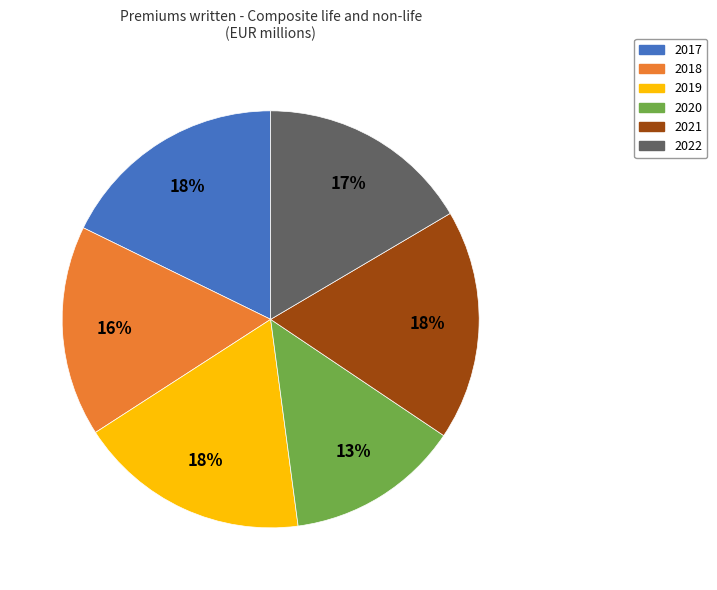

To the nearest percent, what is the average slice percentage?

17%